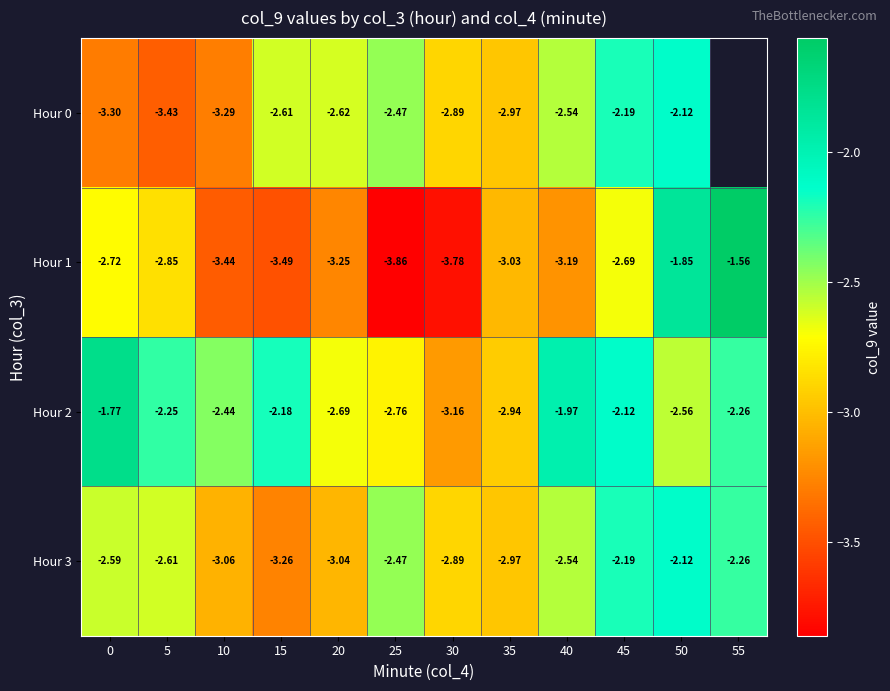

Is the value of Hour 3 at 35 greater than the value of Hour 1 at 50?

No